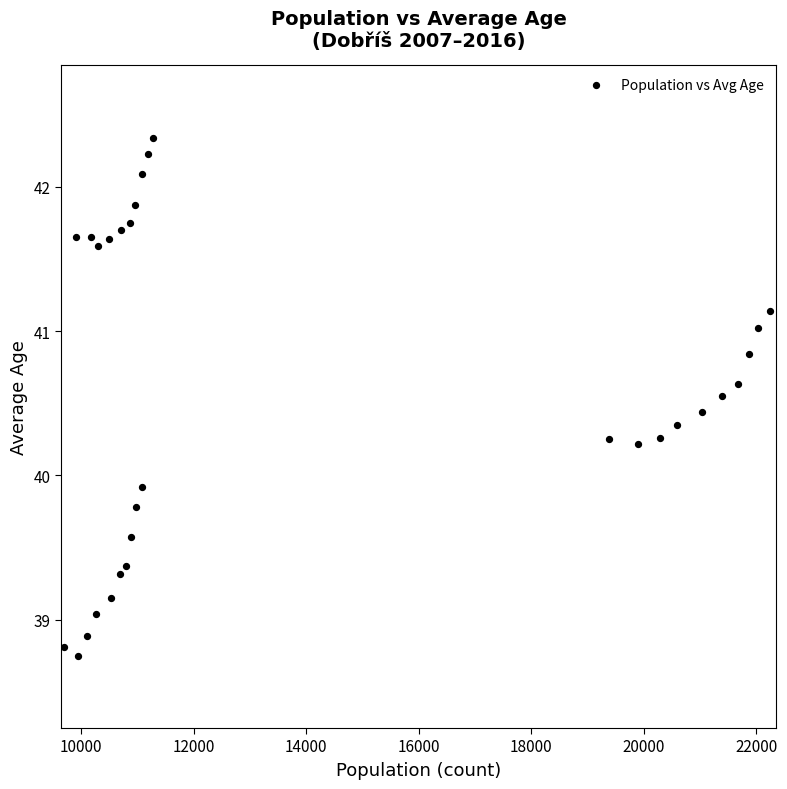

What is the range of Y values (max minus min)?

3.6